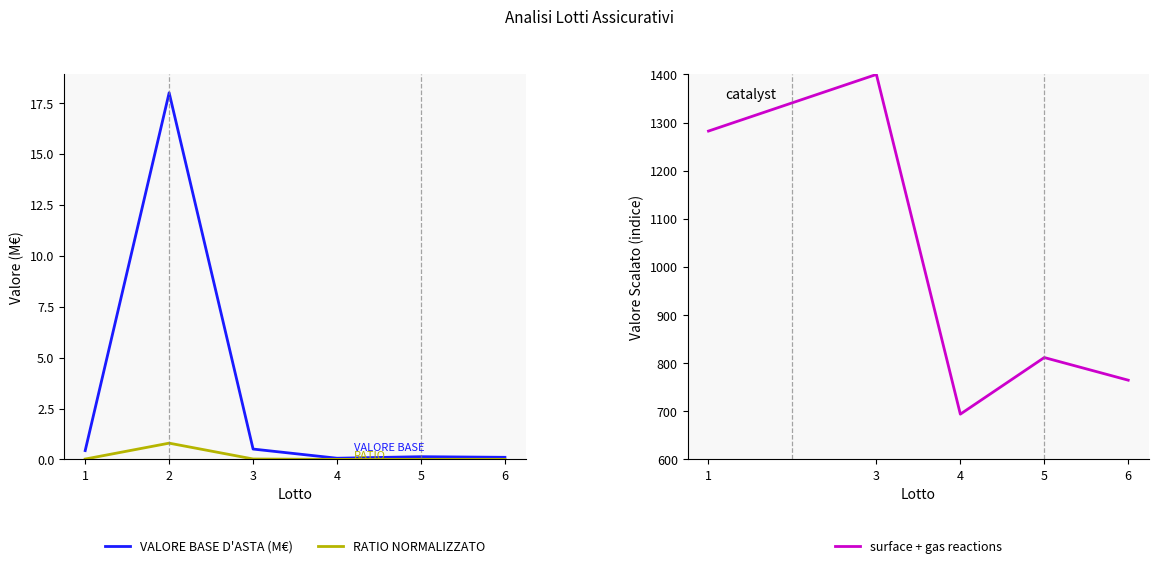

What is the change in value from 2 to 6?

-0.8